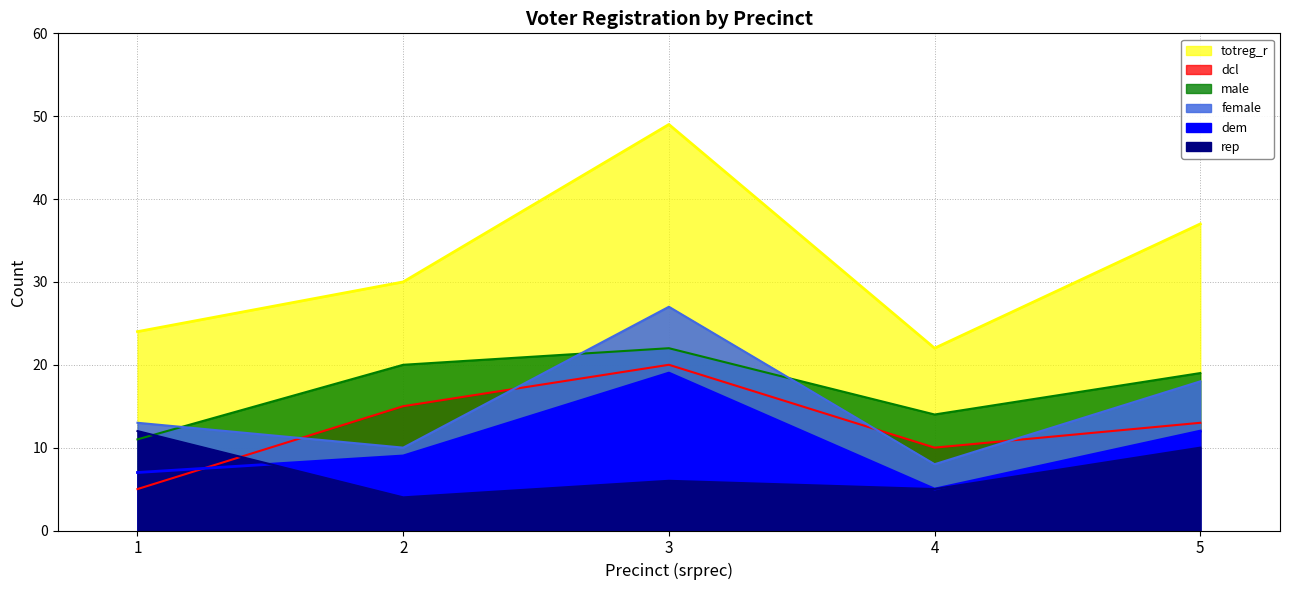

At which category does male reach its first local peak?

3